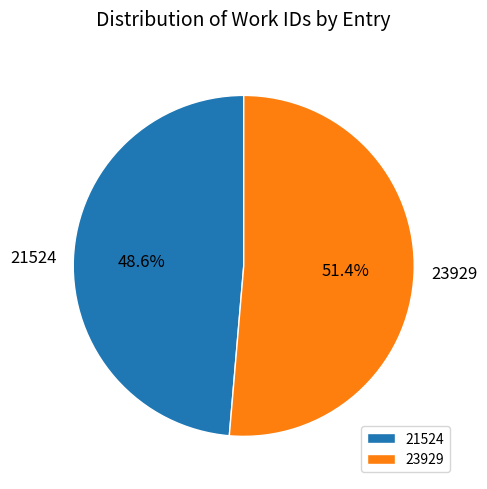

To the nearest percent, what percentage of the pie is 23929?

51%